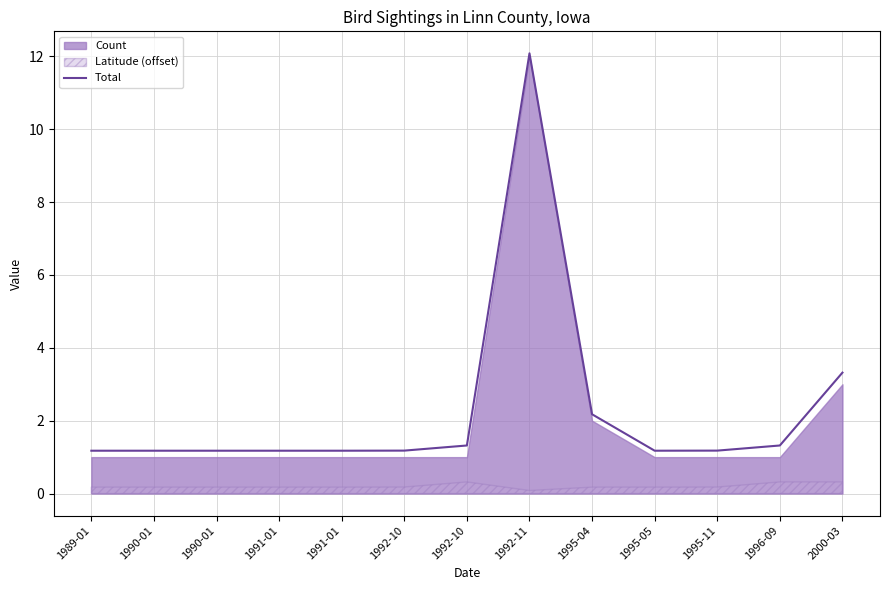

What is the change in value from 1992-10 to 1995-05?

-0.1